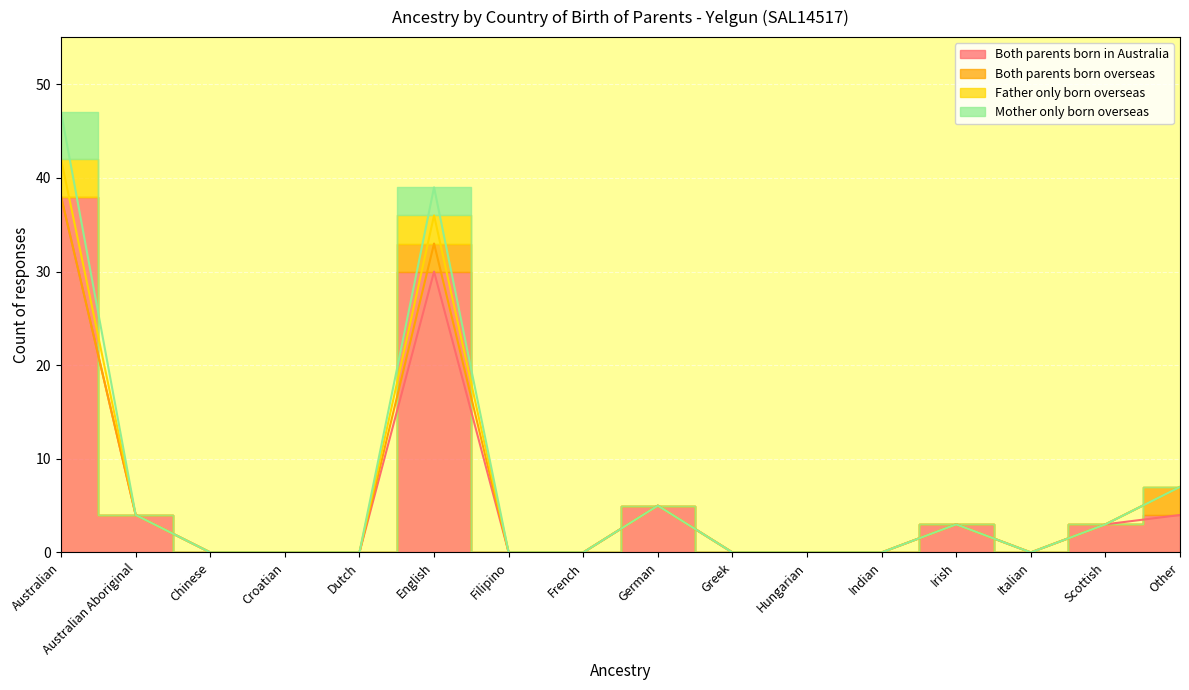

What is the average value of the Both parents born in Australia series?

5